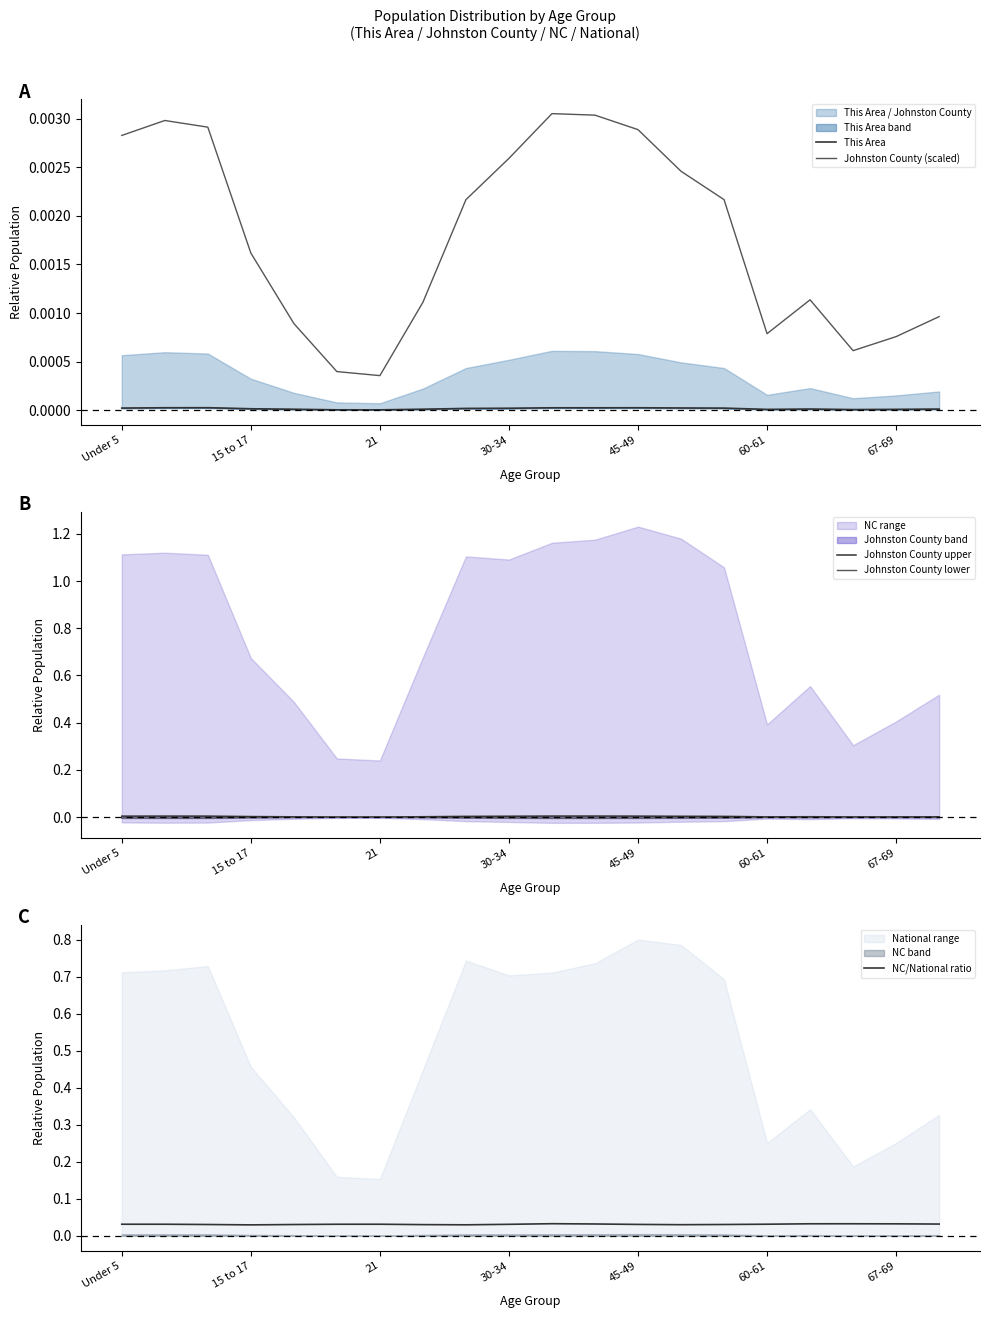

At which label is Johnston County (scaled) closest to 0?

21